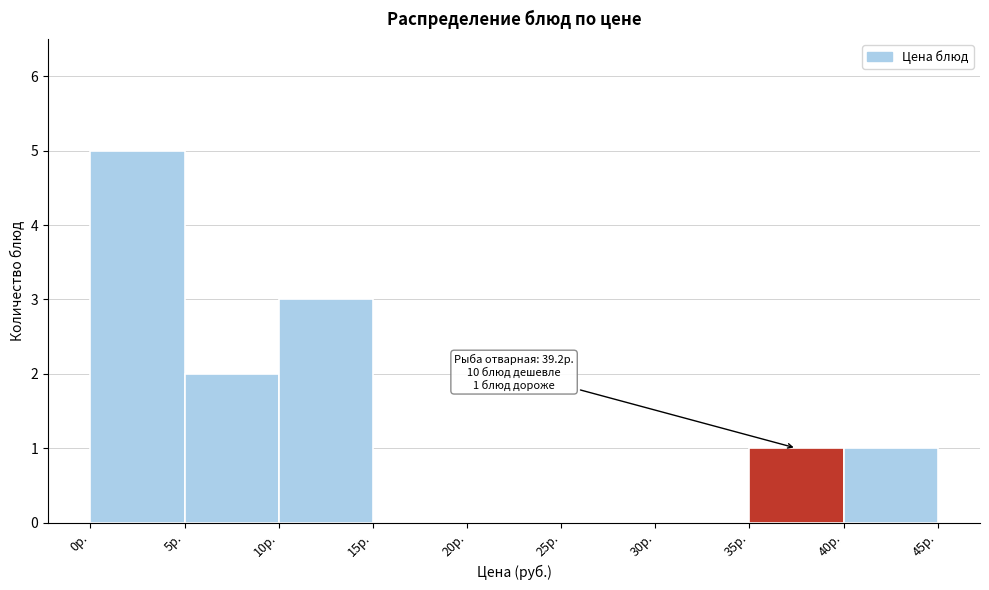

Which range on the x-axis has the tallest bar?

0 to 5